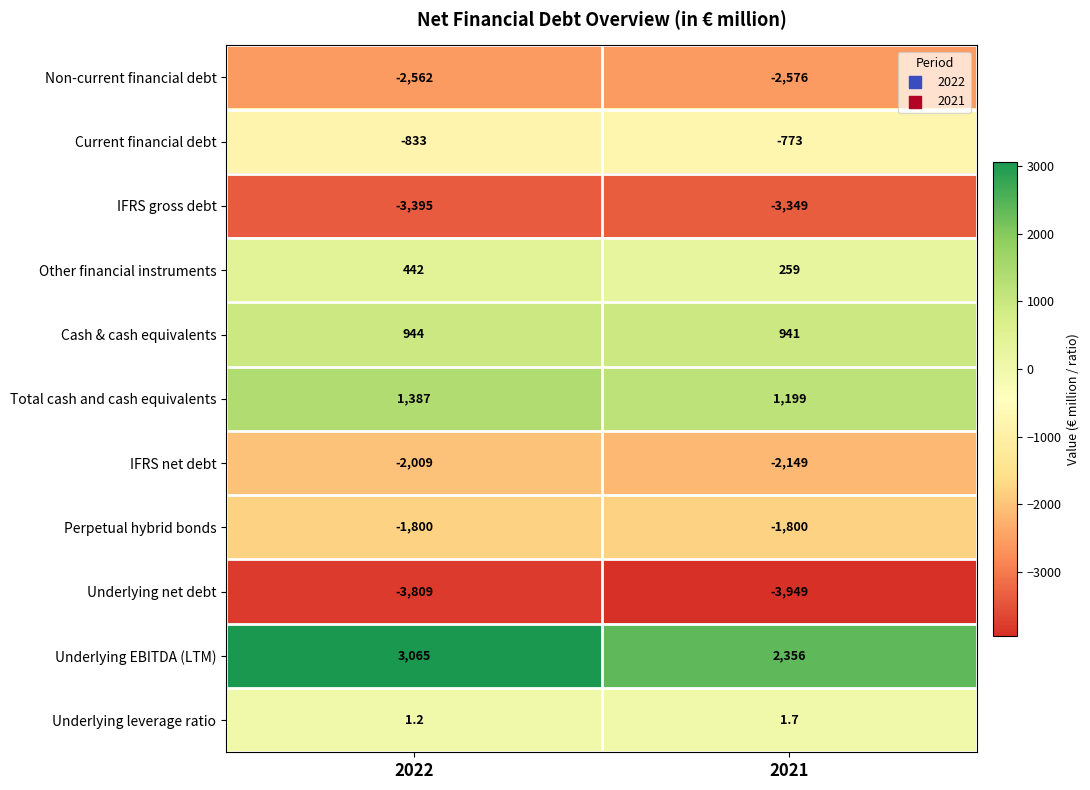

Where is IFRS gross debt nearest to the value -3372?

2022